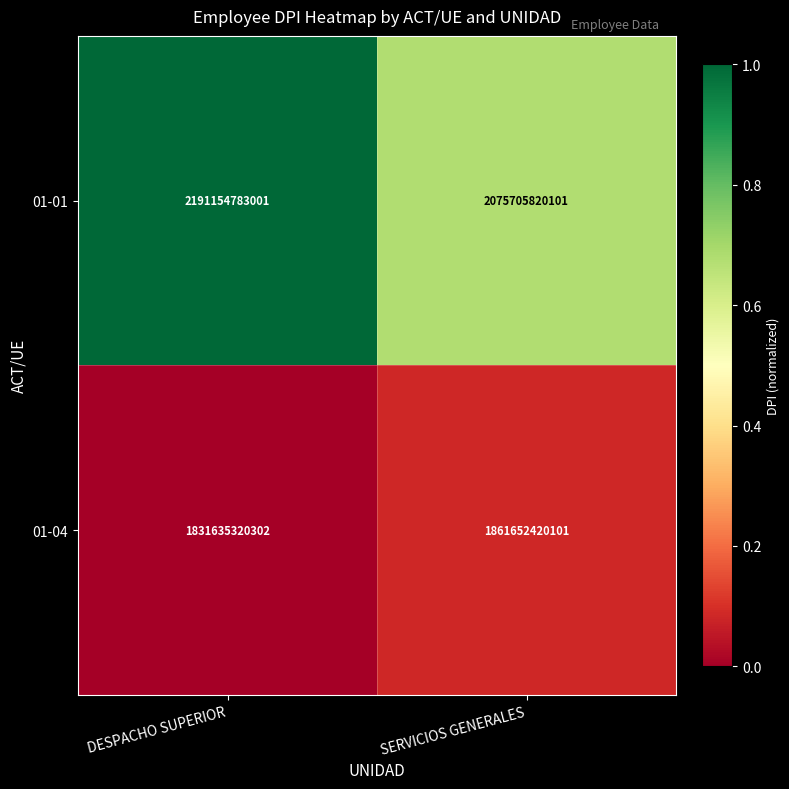

Count the number of data series in this chart.

2